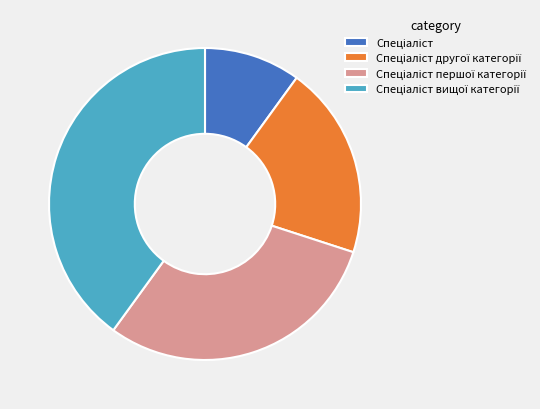

Is there a majority slice in this chart?

No